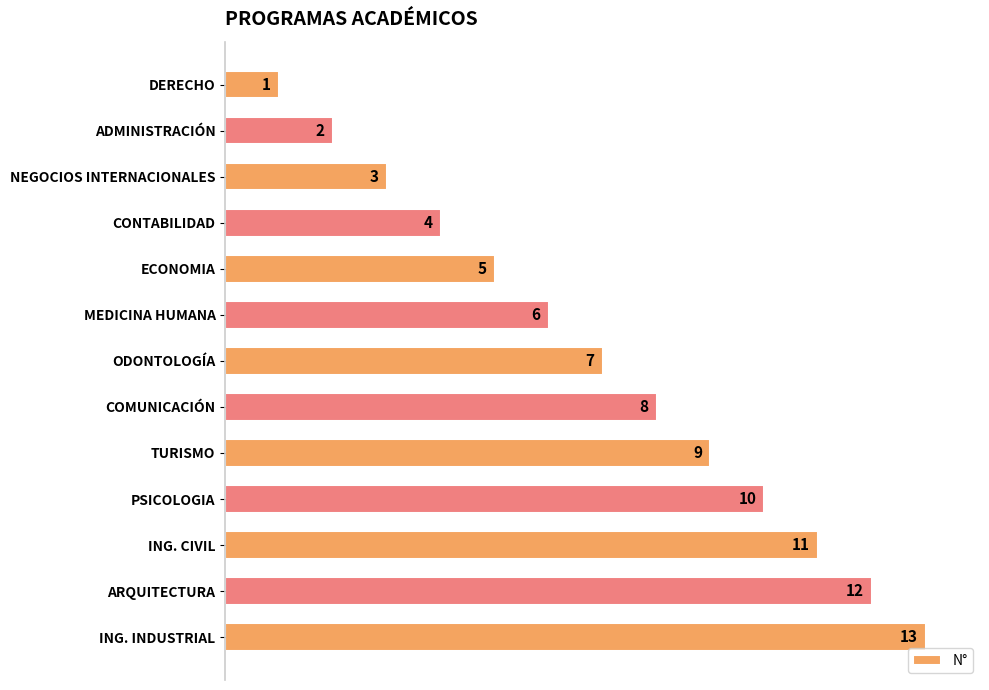

Rank the categories by value from lowest to highest.

DERECHO, ADMINISTRACIÓN, NEGOCIOS INTERNACIONALES, CONTABILIDAD, ECONOMIA, MEDICINA HUMANA, ODONTOLOGÍA, COMUNICACIÓN, TURISMO, PSICOLOGIA, ING. CIVIL, ARQUITECTURA, ING. INDUSTRIAL